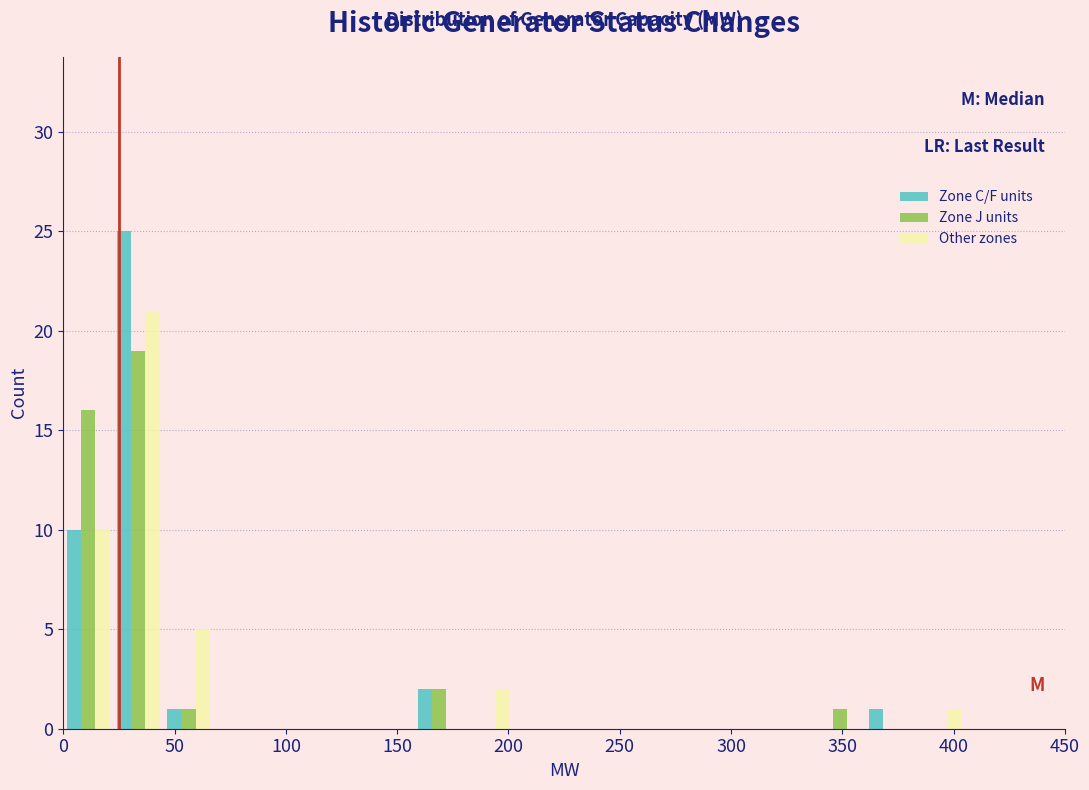

Reading left to right, transcribe this chart: for each range on the x-axis, give the height of each series' bar. Neither the bar edges nor the heights are printed on the chart, so give them approximately, as read against the axes.

0.0 to 22.5: Zone C/F units=10	Zone J units=16	Other zones=10
22.5 to 45.0: Zone C/F units=25	Zone J units=19	Other zones=21
45.0 to 67.5: Zone C/F units=1	Zone J units=1	Other zones=5
67.5 to 90.0: Zone C/F units=0	Zone J units=0	Other zones=0
90.0 to 112.5: Zone C/F units=0	Zone J units=0	Other zones=0
112.5 to 135.0: Zone C/F units=0	Zone J units=0	Other zones=0
135.0 to 157.5: Zone C/F units=0	Zone J units=0	Other zones=0
157.5 to 180.0: Zone C/F units=2	Zone J units=2	Other zones=0
180.0 to 202.5: Zone C/F units=0	Zone J units=0	Other zones=2
202.5 to 225.0: Zone C/F units=0	Zone J units=0	Other zones=0
225.0 to 247.5: Zone C/F units=0	Zone J units=0	Other zones=0
247.5 to 270.0: Zone C/F units=0	Zone J units=0	Other zones=0
270.0 to 292.5: Zone C/F units=0	Zone J units=0	Other zones=0
292.5 to 315.0: Zone C/F units=0	Zone J units=0	Other zones=0
315.0 to 337.5: Zone C/F units=0	Zone J units=0	Other zones=0
337.5 to 360.0: Zone C/F units=0	Zone J units=1	Other zones=0
360.0 to 382.5: Zone C/F units=1	Zone J units=0	Other zones=0
382.5 to 405.0: Zone C/F units=0	Zone J units=0	Other zones=1
405.0 to 427.5: Zone C/F units=0	Zone J units=0	Other zones=0
427.5 to 450.0: Zone C/F units=0	Zone J units=0	Other zones=0